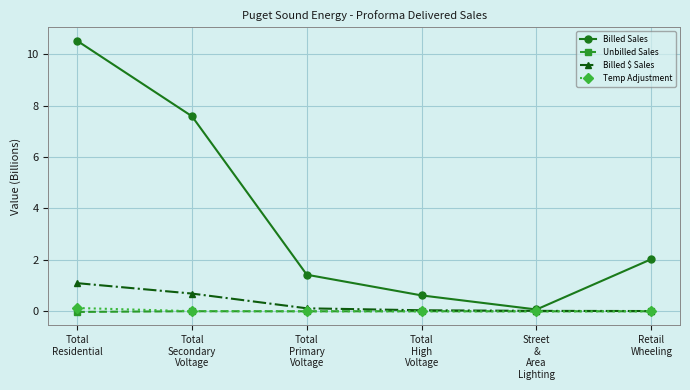

What is the value of the Billed Sales point at the 4th from the left?

0.6